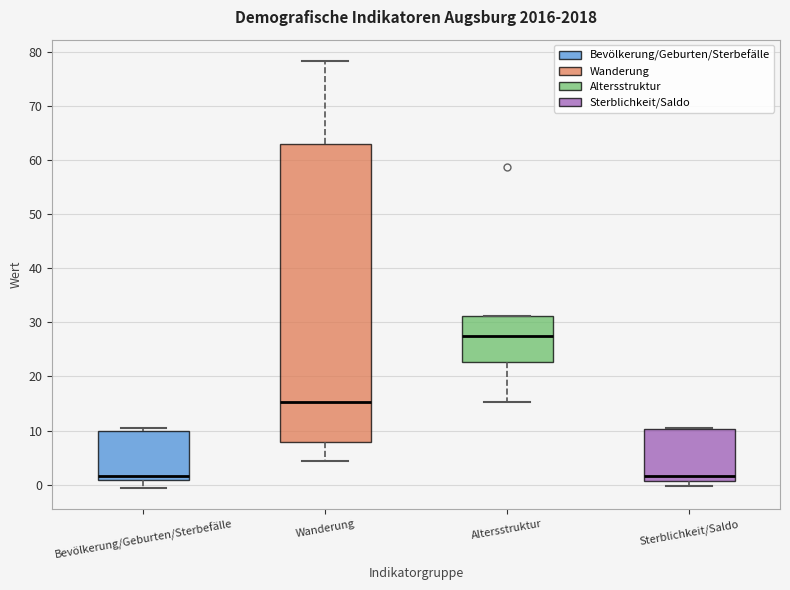

Which box is the tallest, from its lower edge to its upper edge?

Wanderung